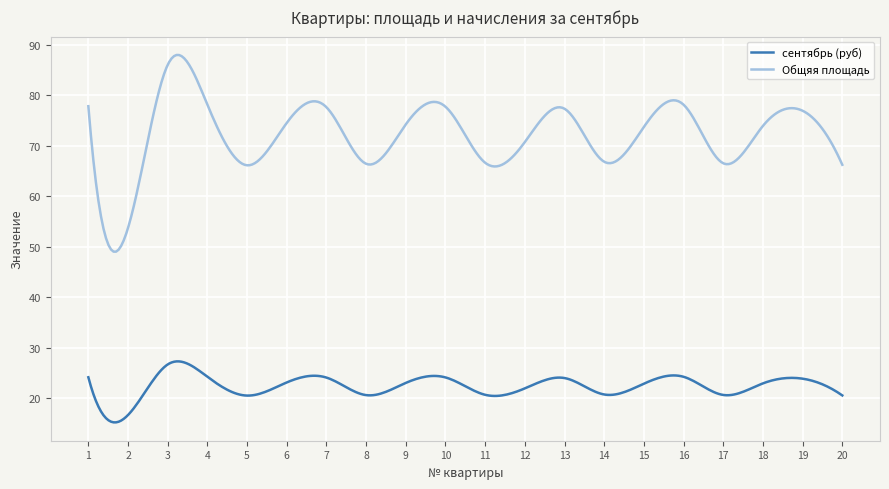

What is the maximum value shown in the chart?

87.9